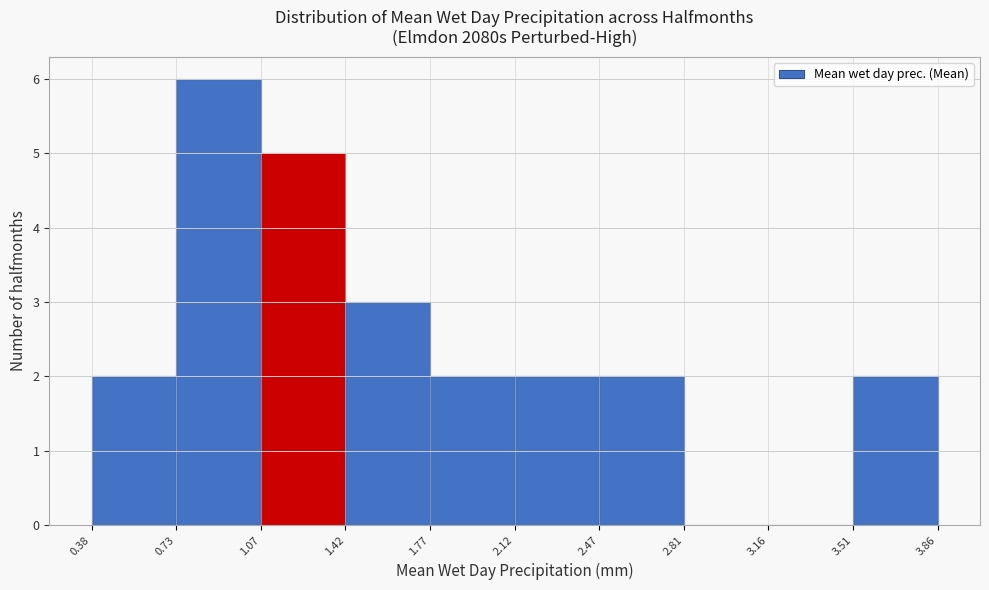

Reading left to right, list every bar in this chart as the range it spans on the x-axis followed by its height. The values are not printed on the chart, so give them approximately, as read against the axis.

0.38 to 0.73: 2
0.73 to 1.07: 6
1.07 to 1.42: 5
1.42 to 1.77: 3
1.77 to 2.12: 2
2.12 to 2.47: 2
2.47 to 2.81: 2
2.81 to 3.16: 0
3.16 to 3.51: 0
3.51 to 3.86: 2